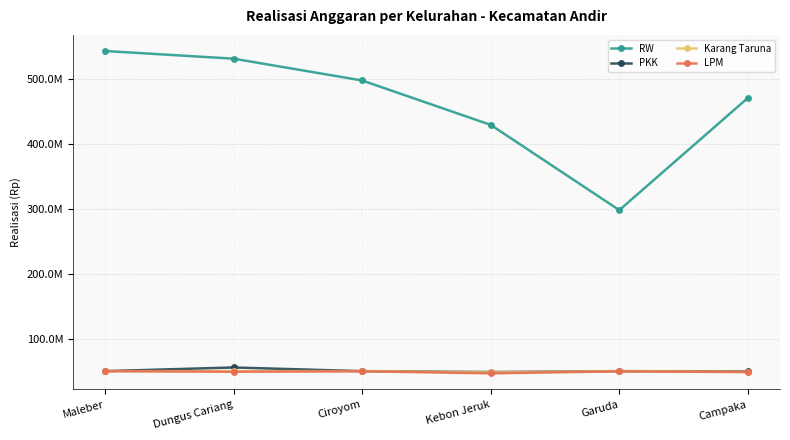

True or false: PKK and RW intersect in this chart.

False